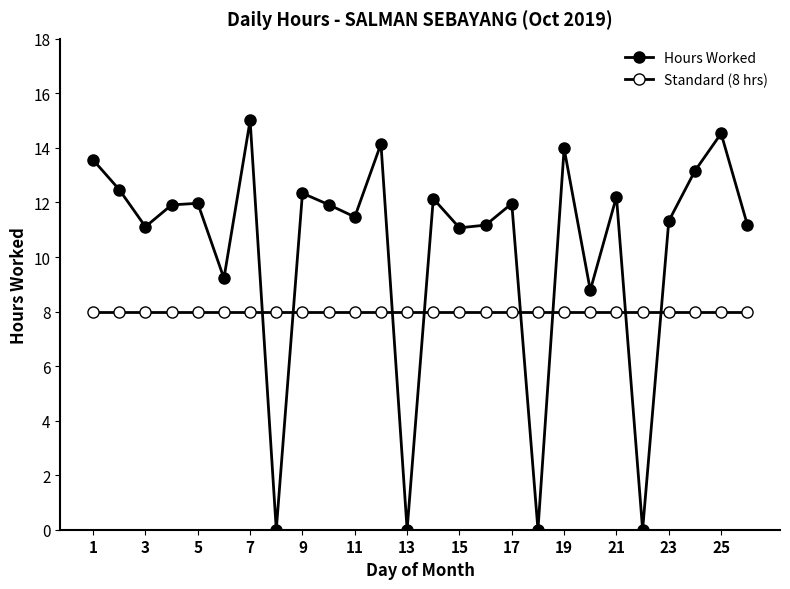

How many lines are shown in the chart?

2